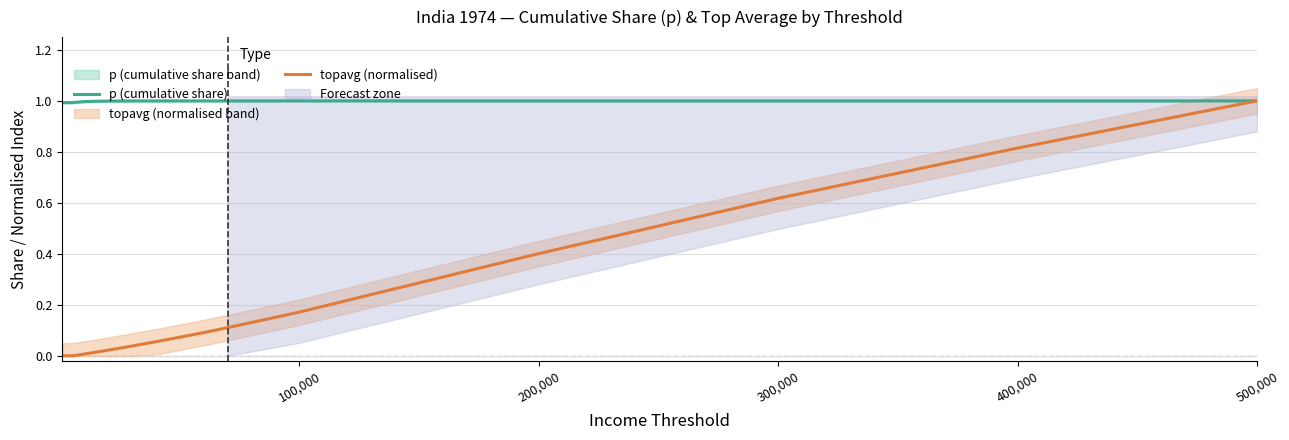

The value of topavg (normalised) at 300,000 is 0.3. True or false?

False